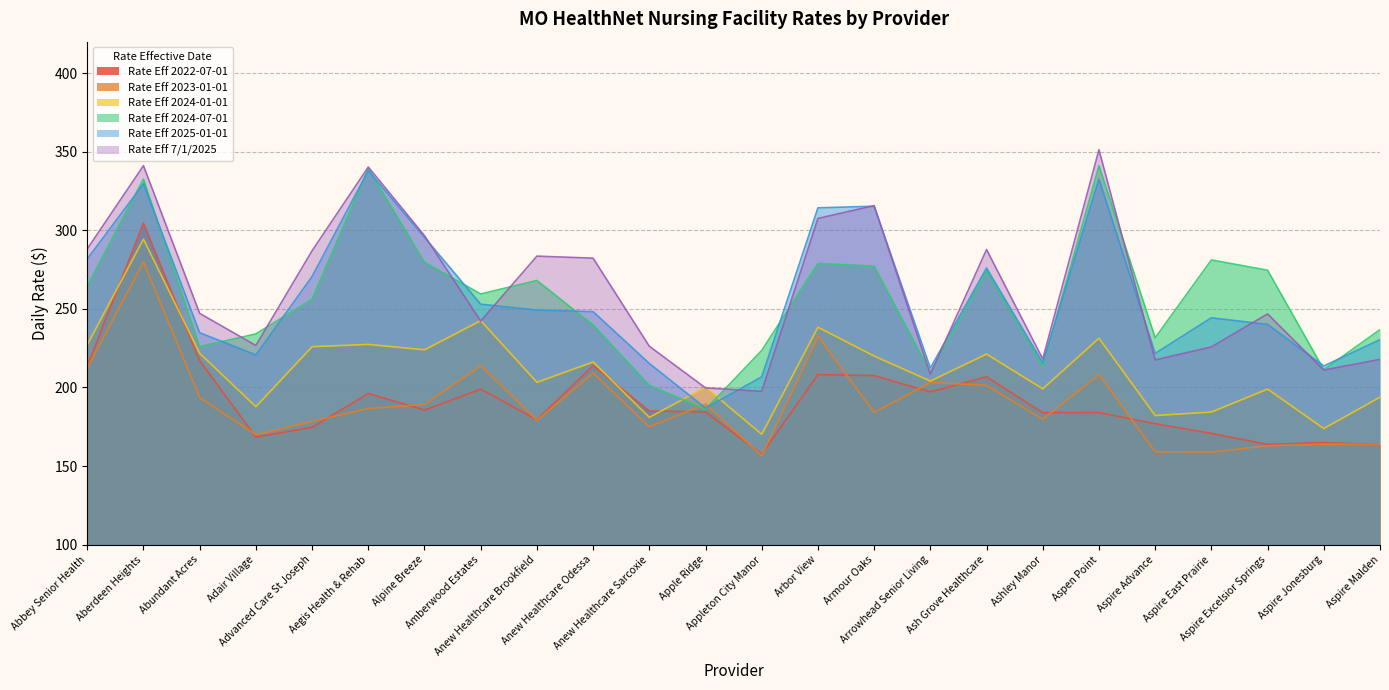

True or false: Rate Eff 7/1/2025 and Rate Eff 2023-01-01 cross at least once.

False